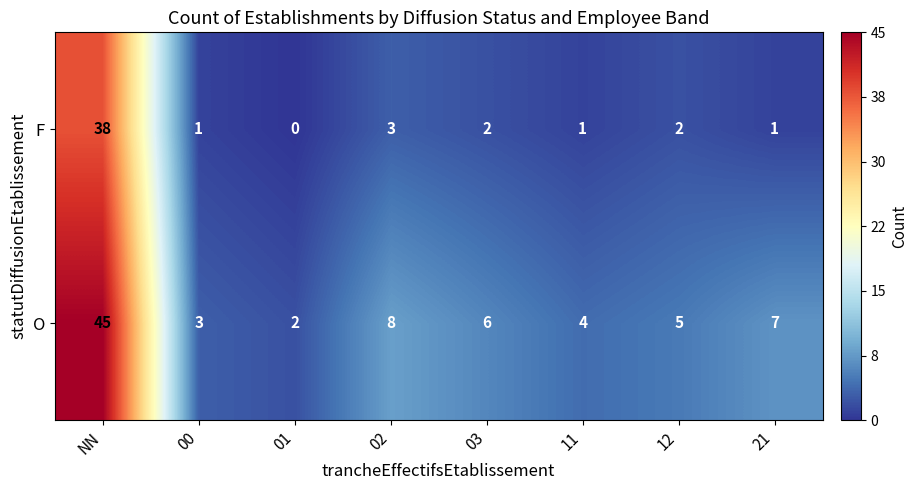

List the series in order of their peak value, lowest first.

F, O